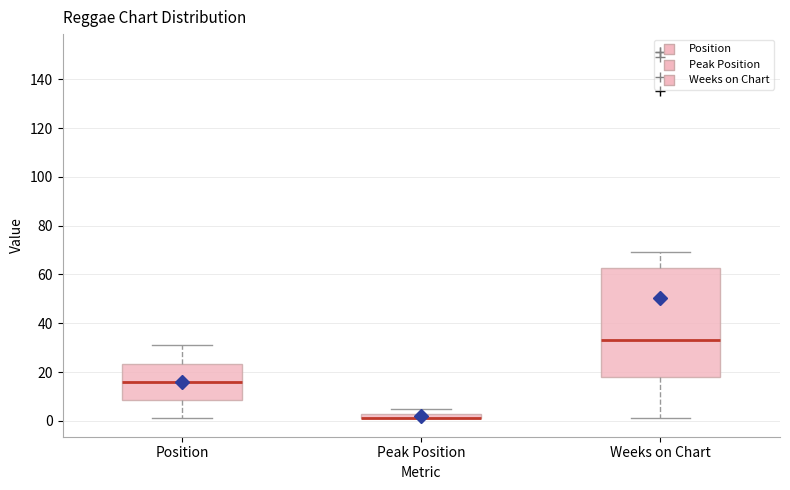

Where does the lower whisker of the box for Weeks on Chart end on the y-axis? The values are not printed on the chart, so give them approximately, as read against the axis.

2